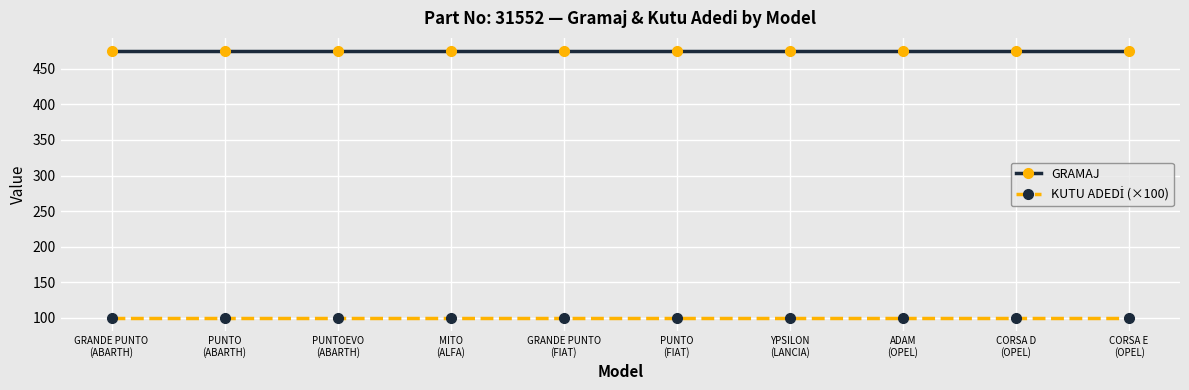

Which series has the largest total across all categories?

GRAMAJ